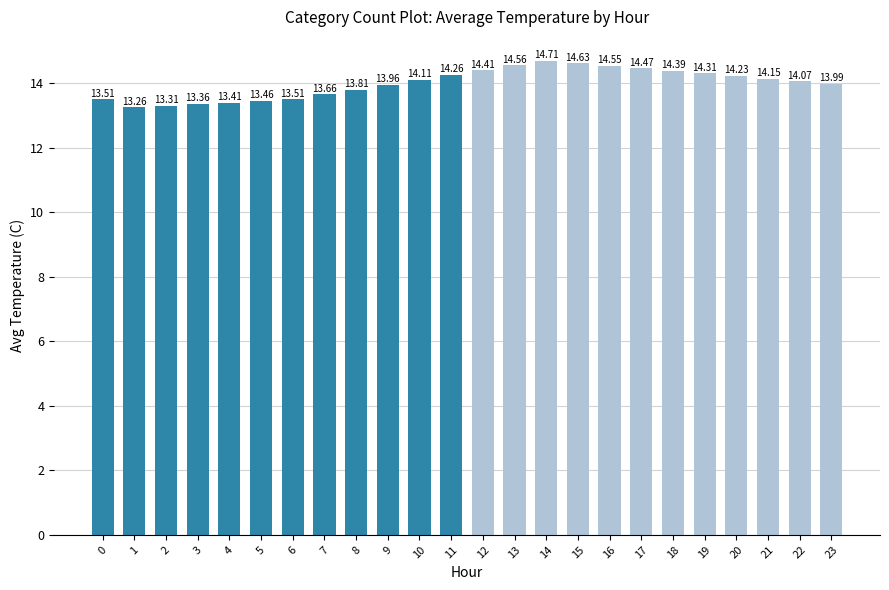

What is the minimum value shown in the chart?

13.3